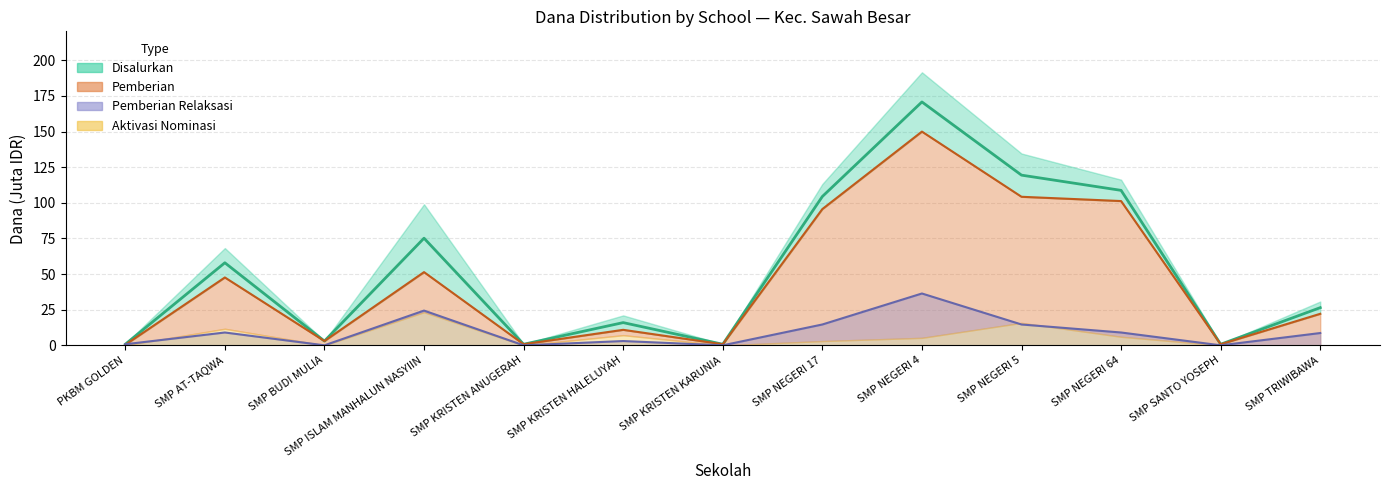

Is it true that Disalurkan equals 0.5 at PKBM GOLDEN?

False